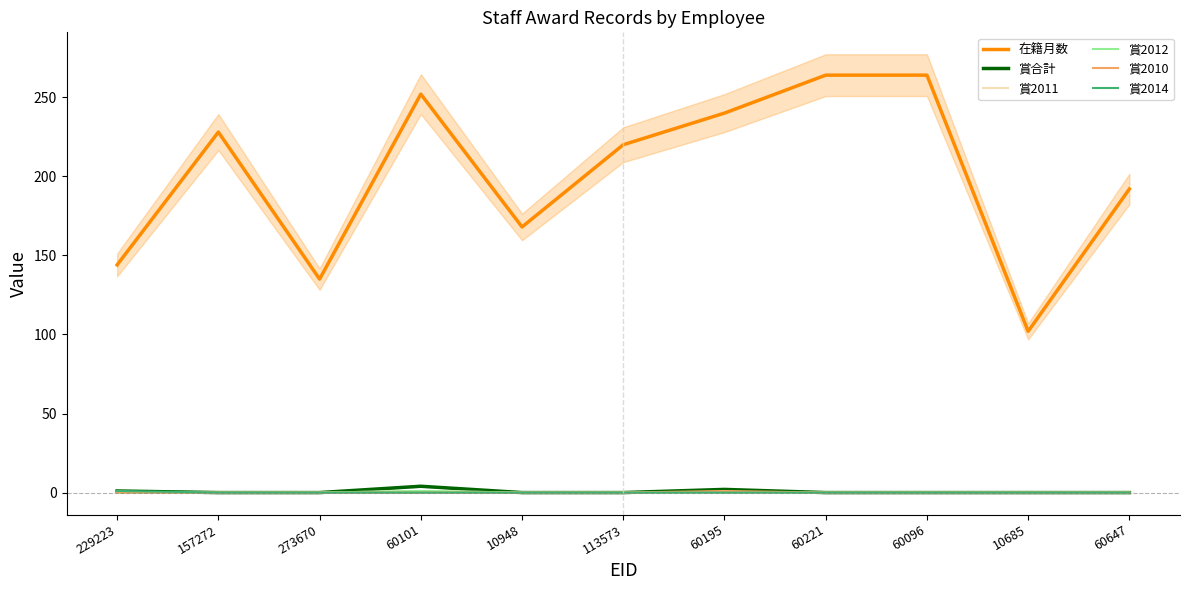

True or false: 賞2010 and 在籍月数 intersect in this chart.

False